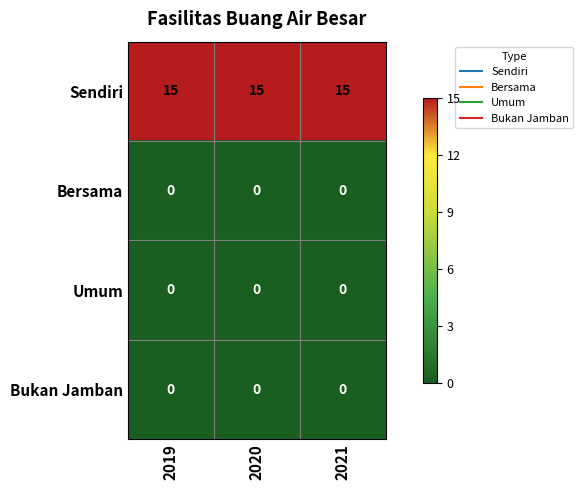

What is the average value of the Sendiri series?

15